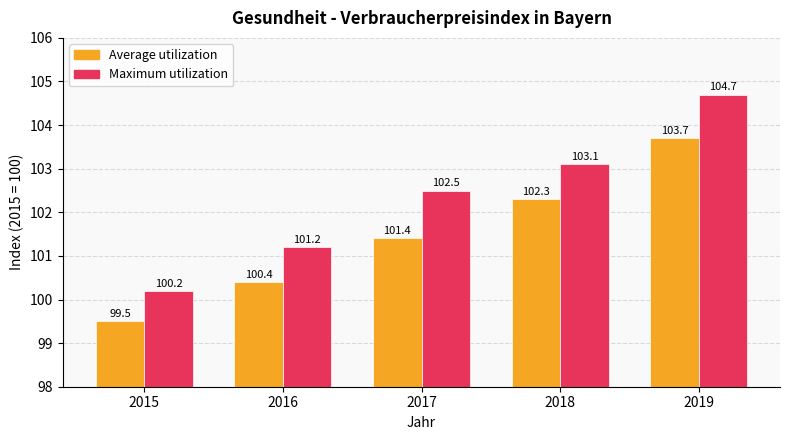

Which series has the largest range (max minus min)?

Maximum utilization